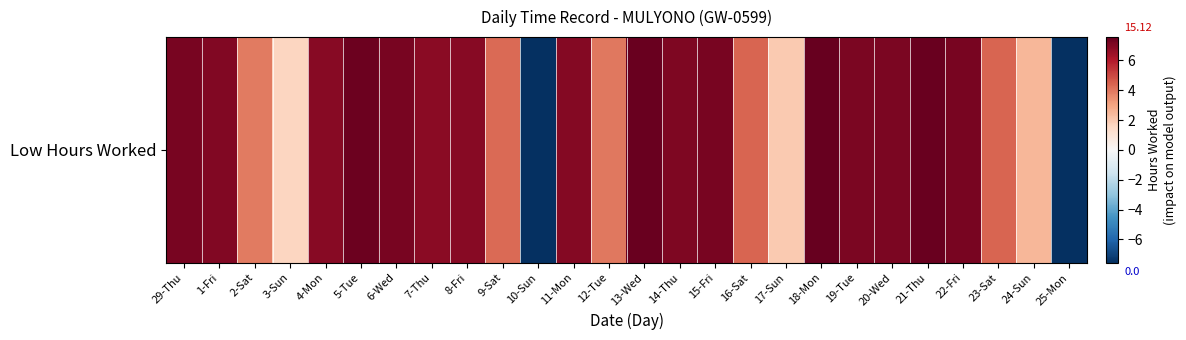

Rank the categories by value from highest to lowest.

18-Mon, 13-Wed, 21-Thu, 5-Tue, 29-Thu, 6-Wed, 15-Fri, 22-Fri, 20-Wed, 19-Tue, 14-Thu, 1-Fri, 11-Mon, 4-Mon, 8-Fri, 7-Thu, 23-Sat, 16-Sat, 9-Sat, 12-Tue, 2-Sat, 24-Sun, 17-Sun, 3-Sun, 10-Sun, 25-Mon